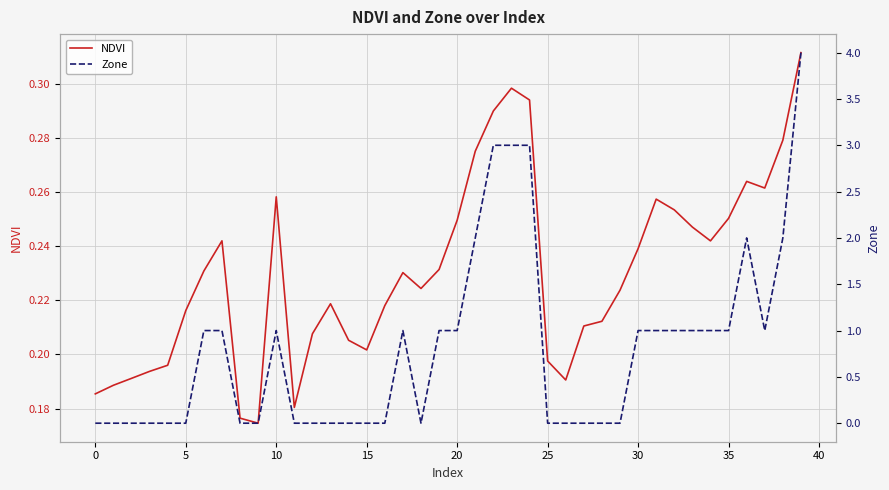

How many data points in Zone are less than 1?

20